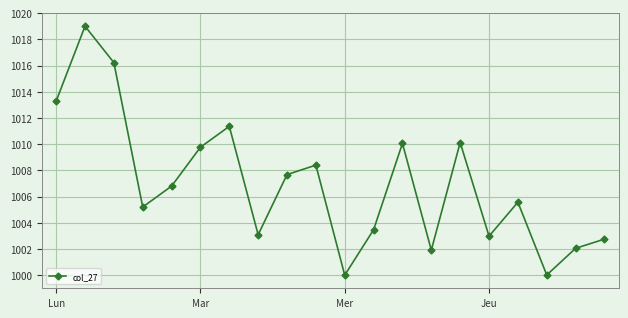

What is the greatest value displayed?

1019.0